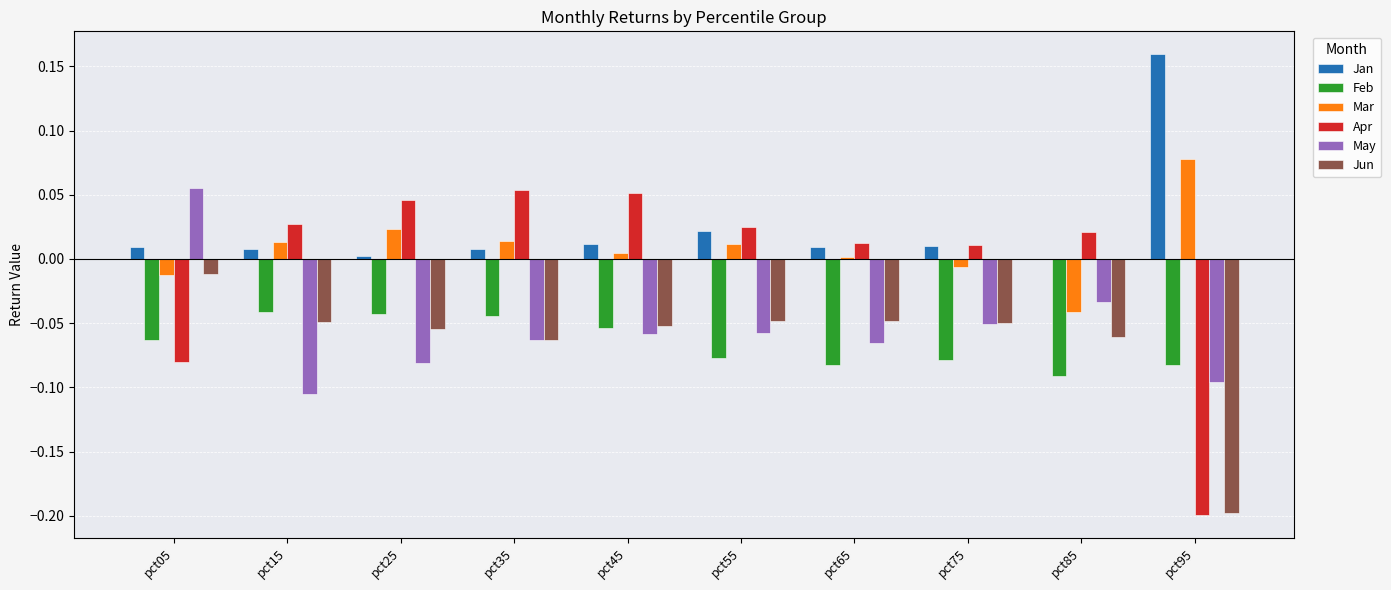

Which category has the highest value across all series?

pct95